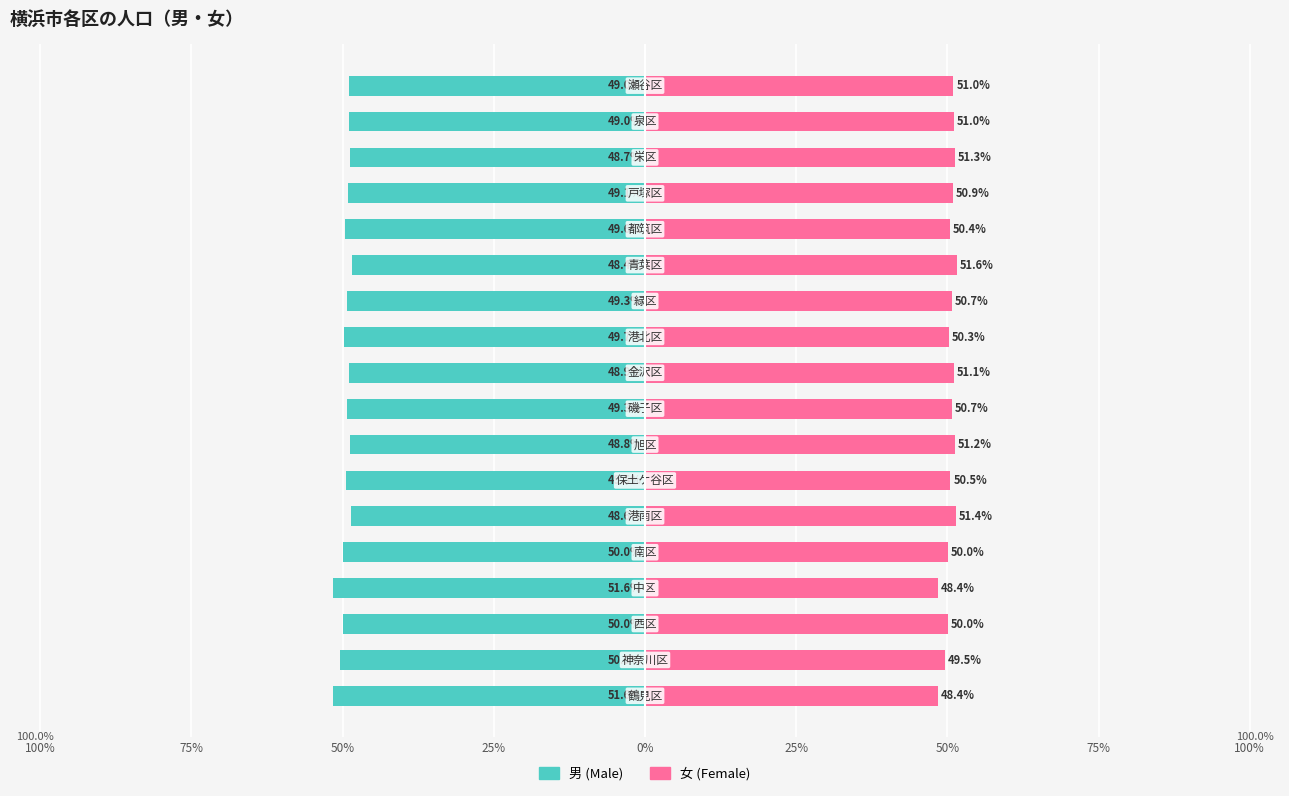

Count the number of data series in this chart.

2